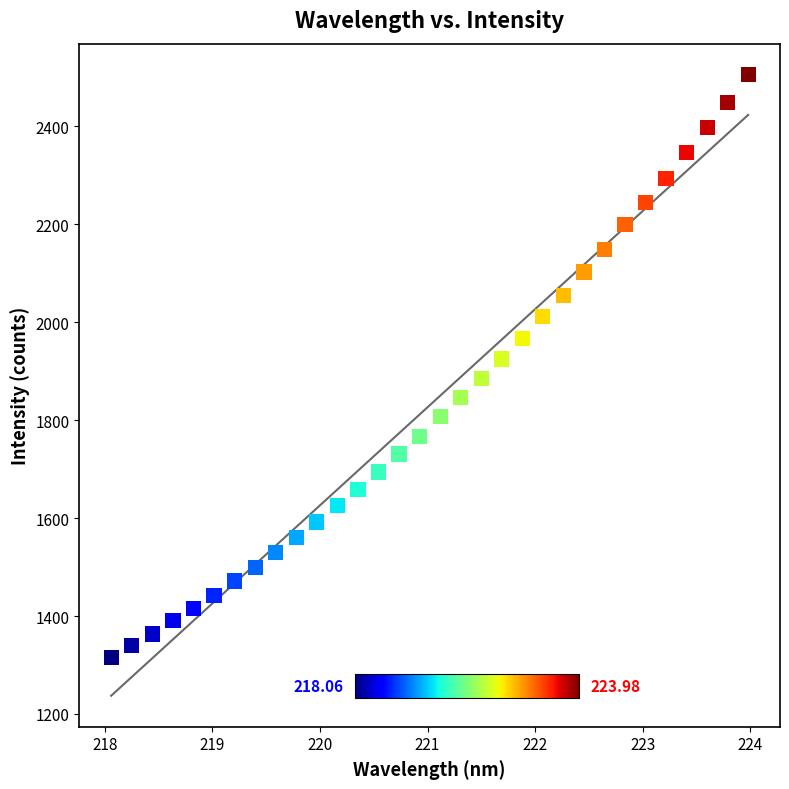

What is the range of Y values (max minus min)?

1190.5